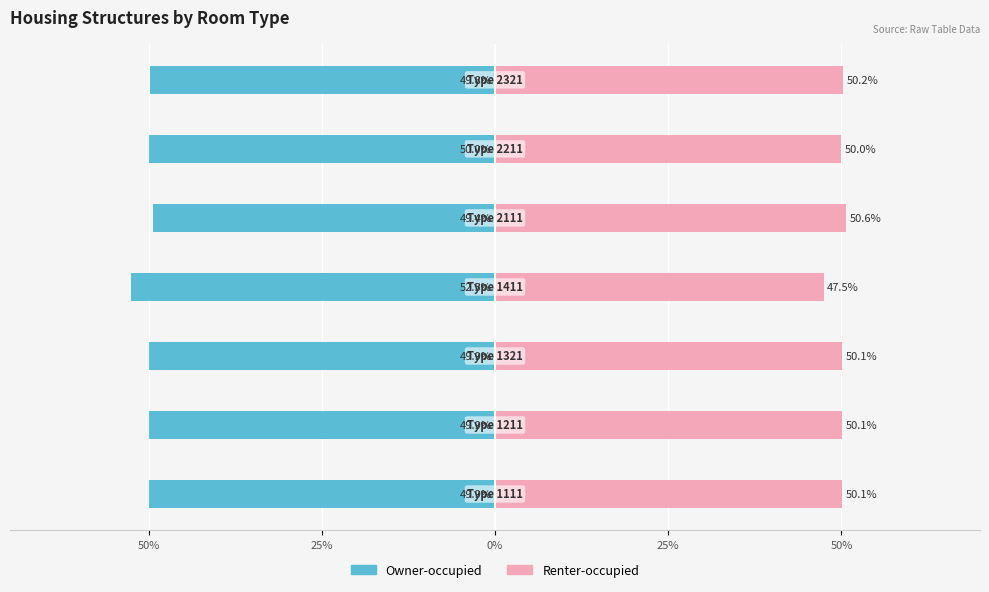

Is it true that Renter-occupied equals 50.1 at 50%?

True